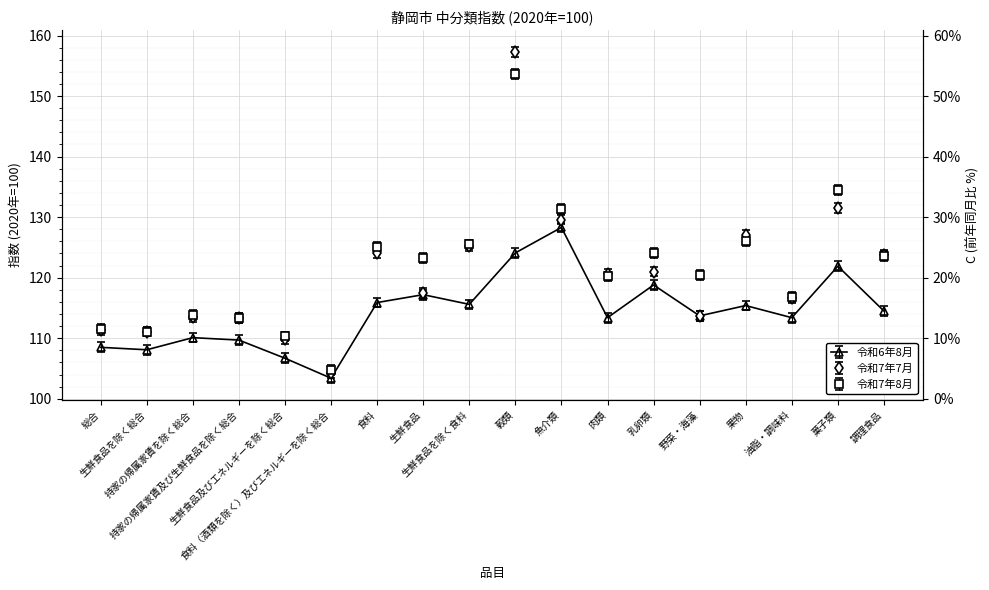

What is the label of the 10th point from the right?

生鮮食品を除く食料